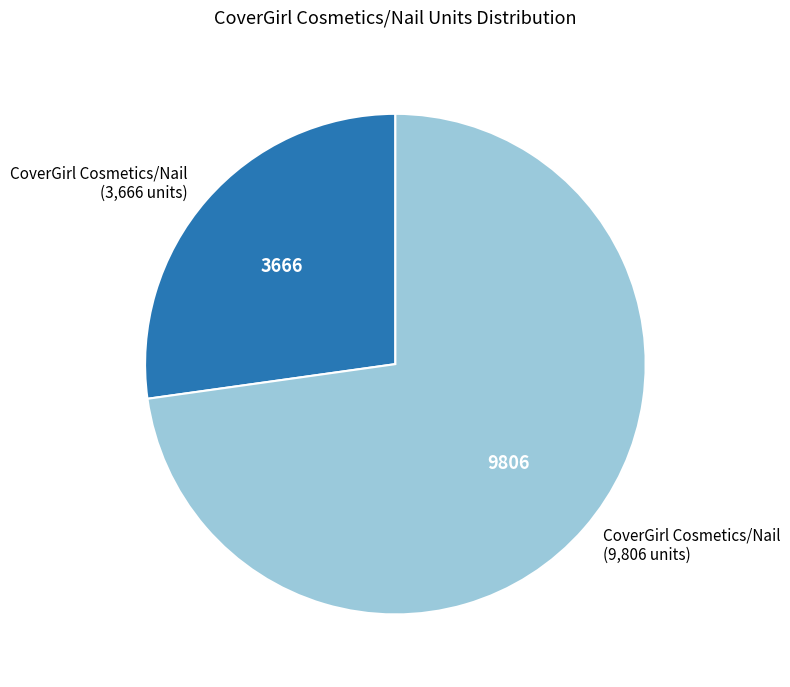

The CoverGirl Cosmetics/Nail (9,806 units) slice represents 73% of the pie. True or false?

True